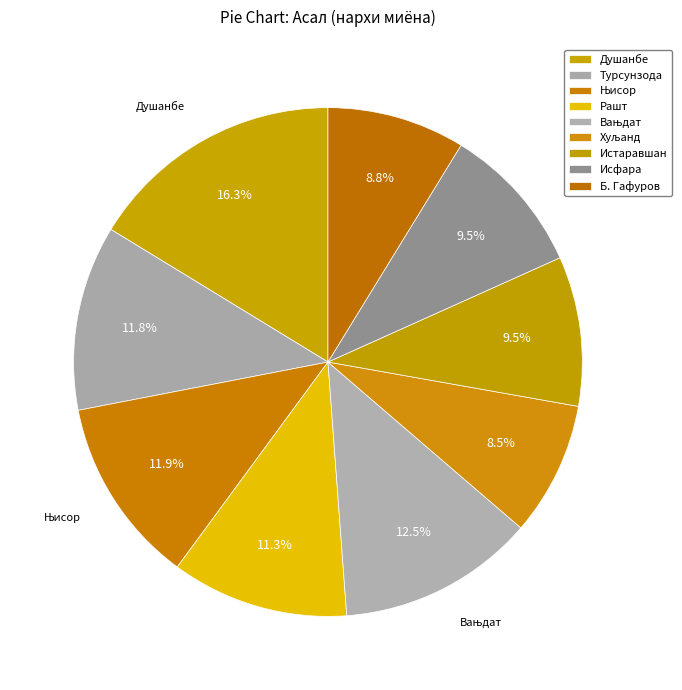

Count the number of slices in the pie.

9